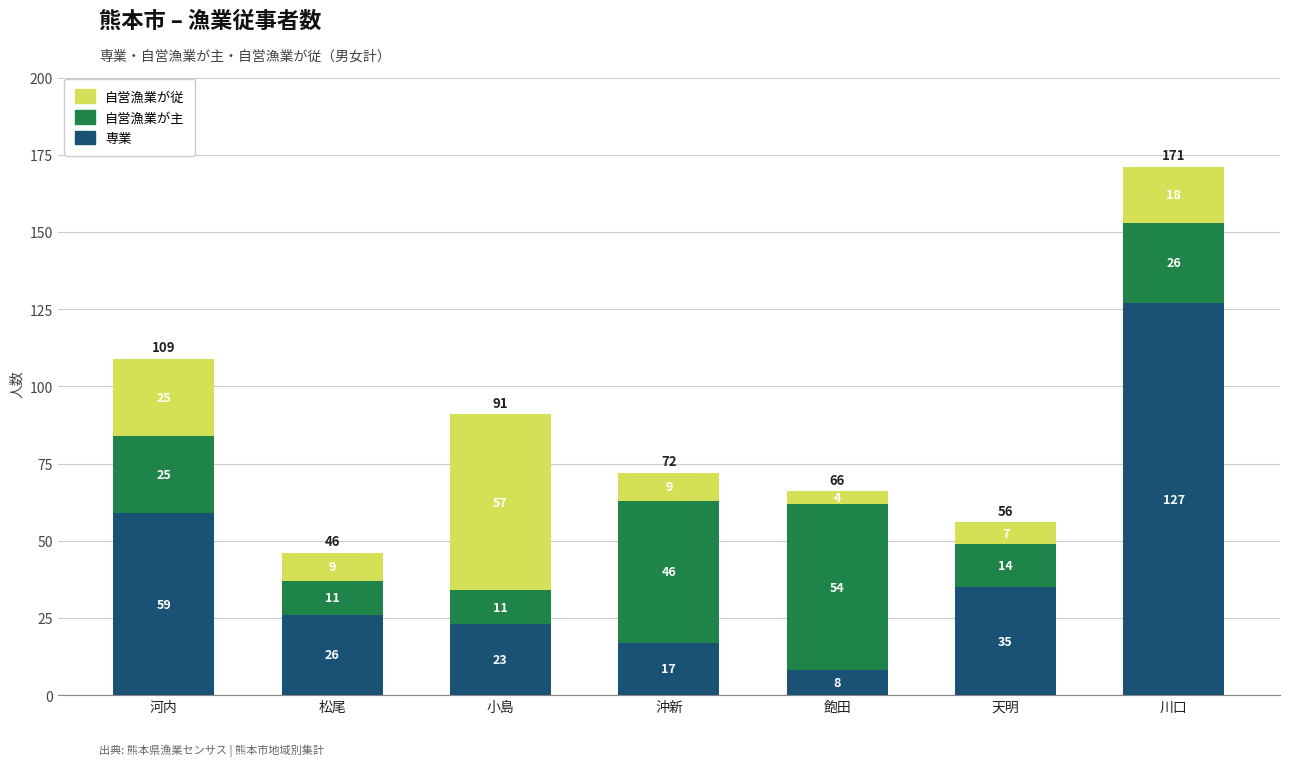

What is the total value across all series at 河内?

109